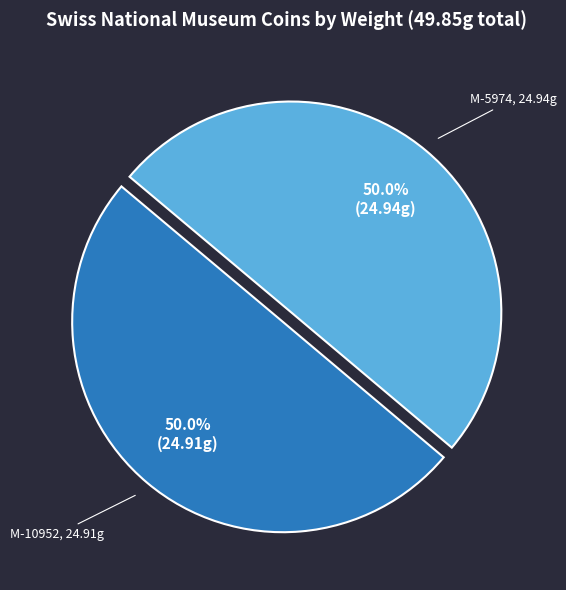

How many slices are in this pie chart?

2